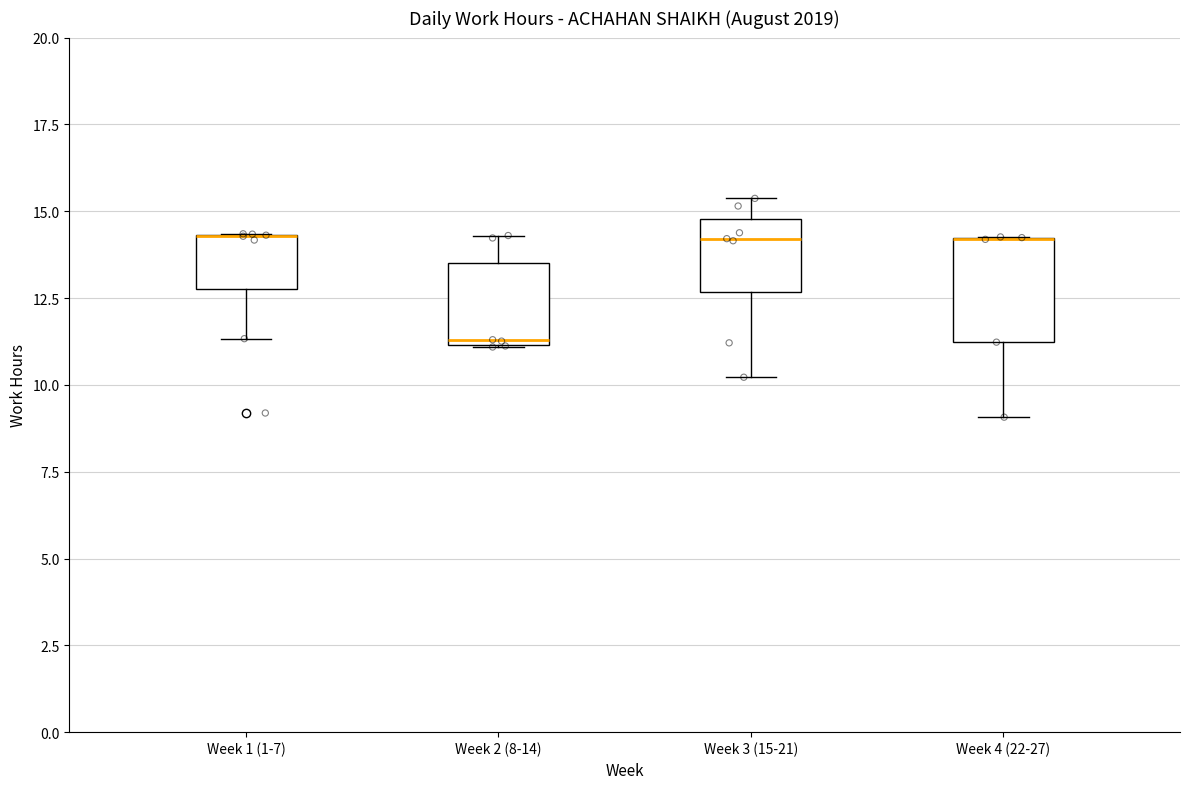

Reading left to right, read every box against the y-axis: the position of its median line, the range the box covers, and the ends of its whiskers. The values are not printed on the chart, so give them approximately, as read against the axis.

Week 1 (1-7): median 14.5 (drawn on the box's upper edge), box 13.0 to 14.5, whiskers 11.5 to 14.5
Week 2 (8-14): median 11.5, box 11.0 to 13.5, whiskers 11.0 to 14.5
Week 3 (15-21): median 14.0, box 12.5 to 15.0, whiskers 10.0 to 15.5
Week 4 (22-27): median 14.0 (drawn on the box's upper edge), box 11.0 to 14.0, whiskers 9.0 to 14.5